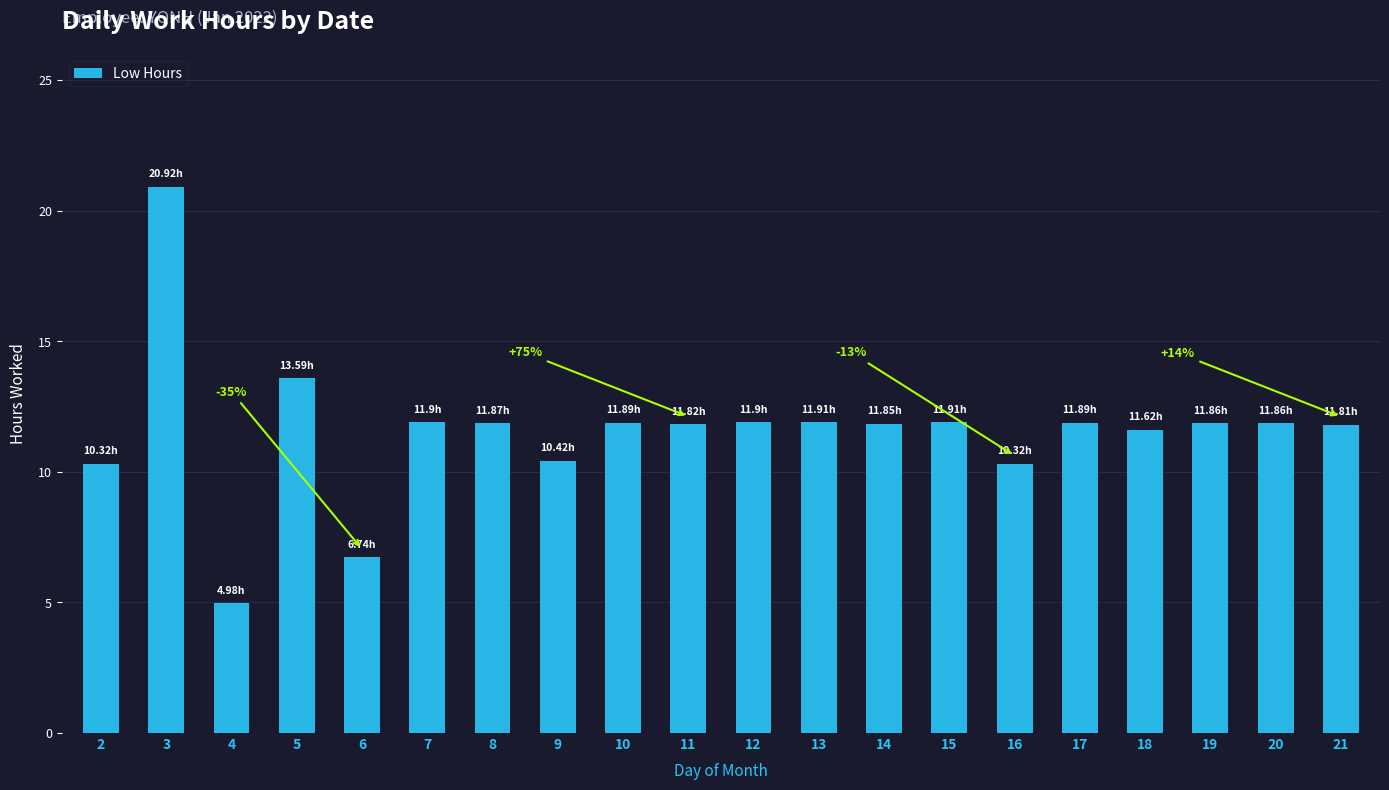

What is the average value?

11.6